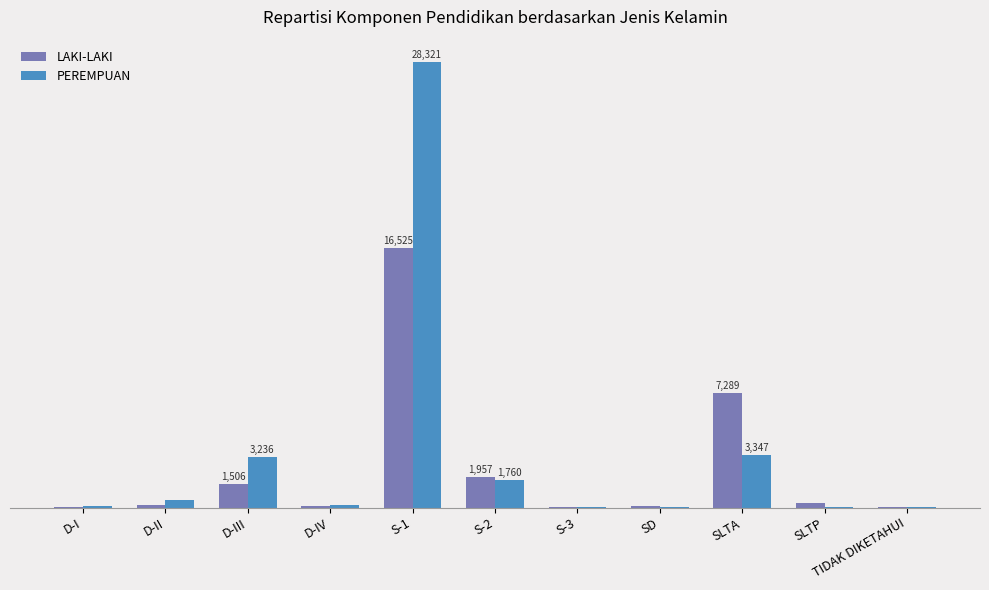

What are all the series names shown in the legend?

LAKI-LAKI, PEREMPUAN